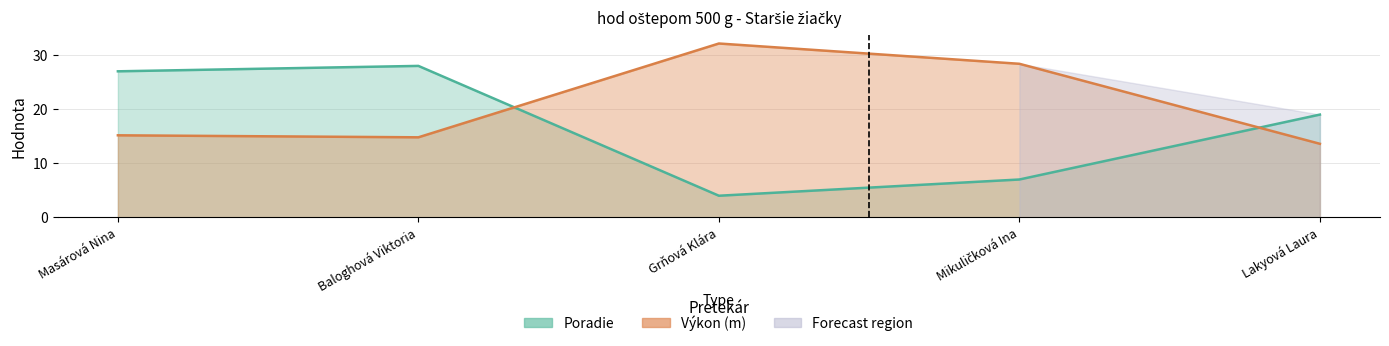

At how many categories does at least one series exceed 4?

5